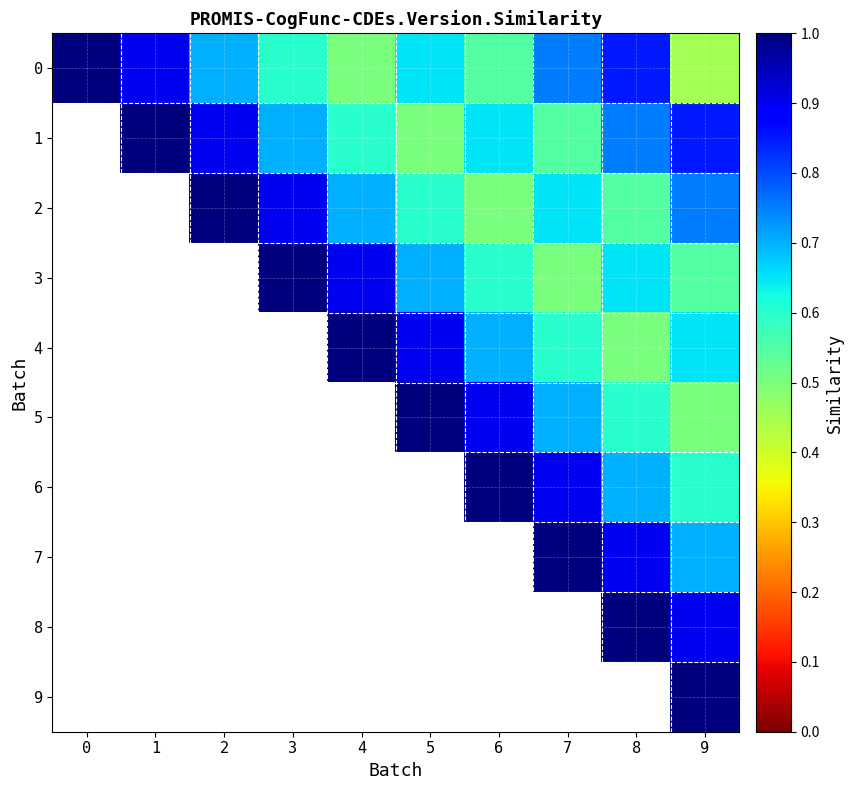

The 5 series shows 0.7 at 7. True or false?

True